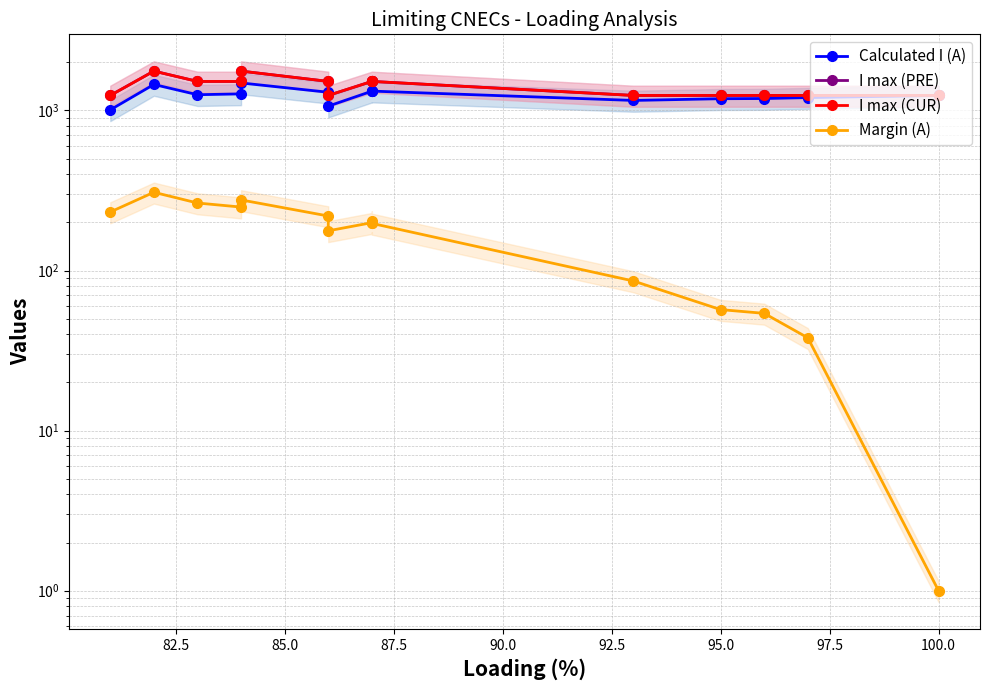

Is this an area chart (filled region under the line)?

No